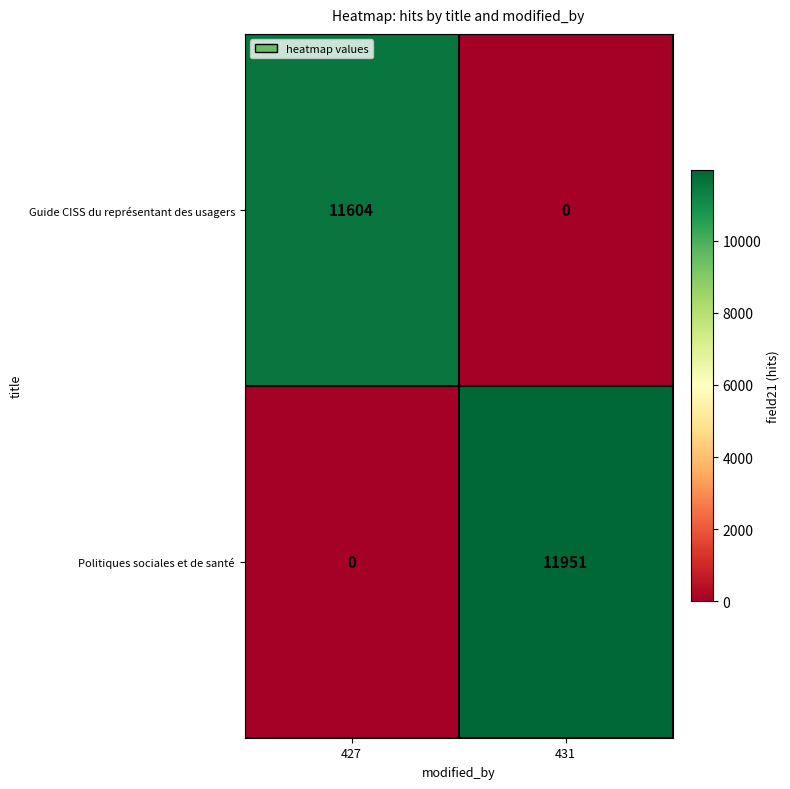

Which label corresponds to the largest value in the chart?

431